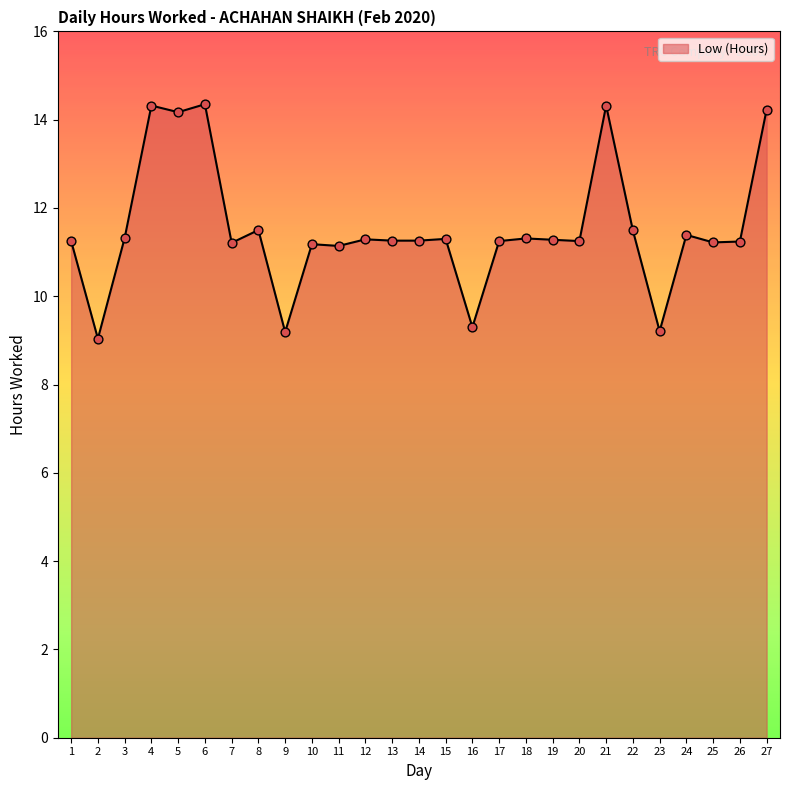

Between 11 and 18, which is larger?

18